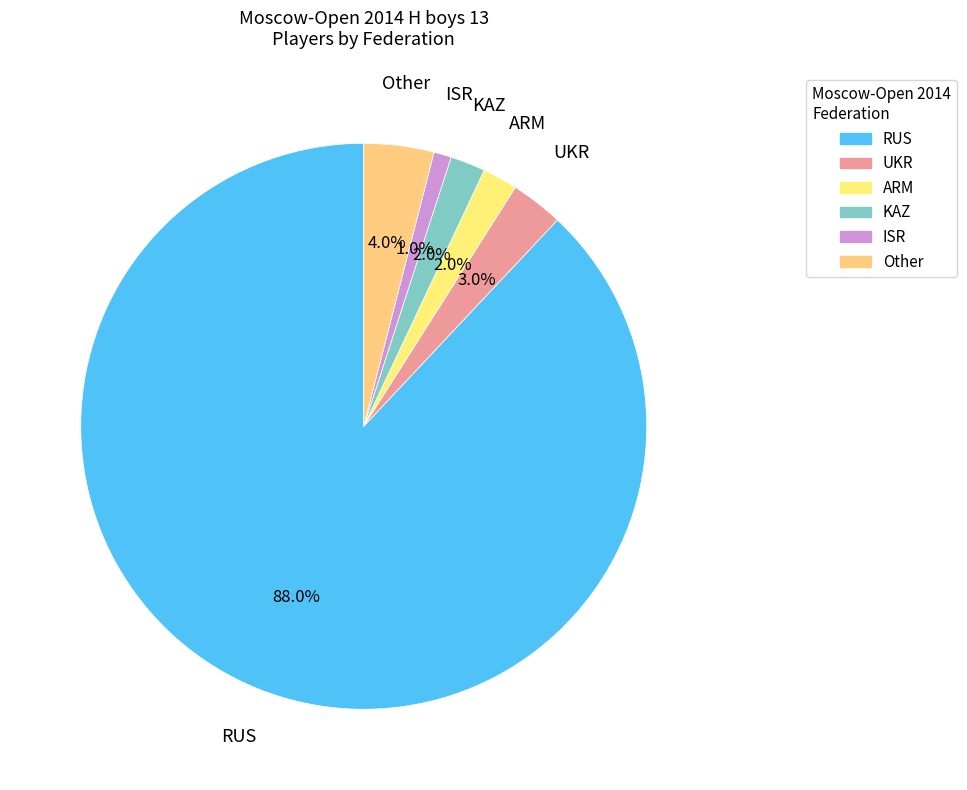

To the nearest percent, what percentage of the pie is UKR?

3%